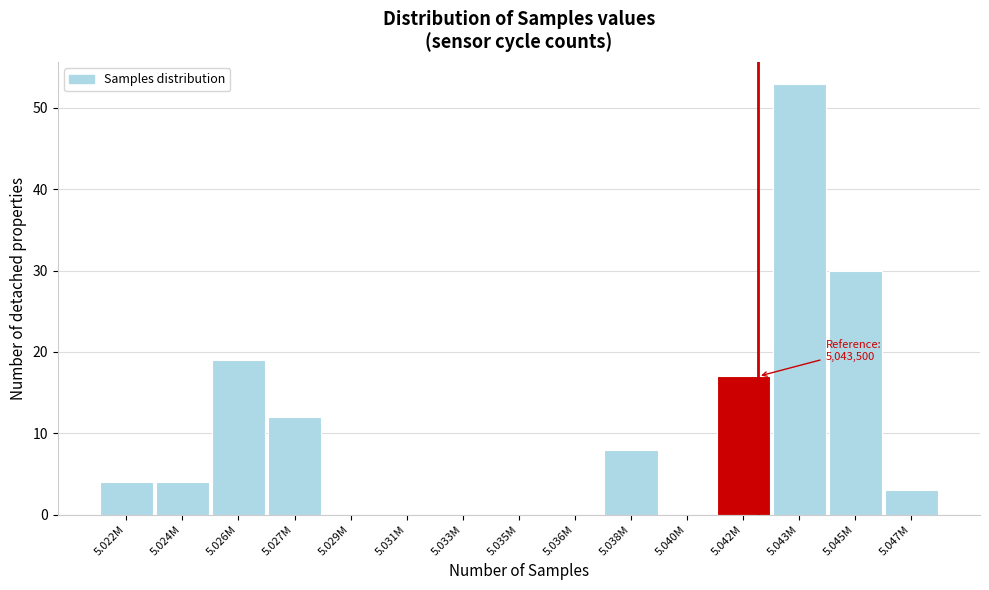

Reading right to left, extract all data points from this chart.

5.047M=3	5.045M=30	5.043M=53	5.042M=17	5.040M=0	5.038M=8	5.036M=0	5.035M=0	5.033M=0	5.031M=0	5.029M=0	5.027M=12	5.026M=19	5.024M=4	5.022M=4